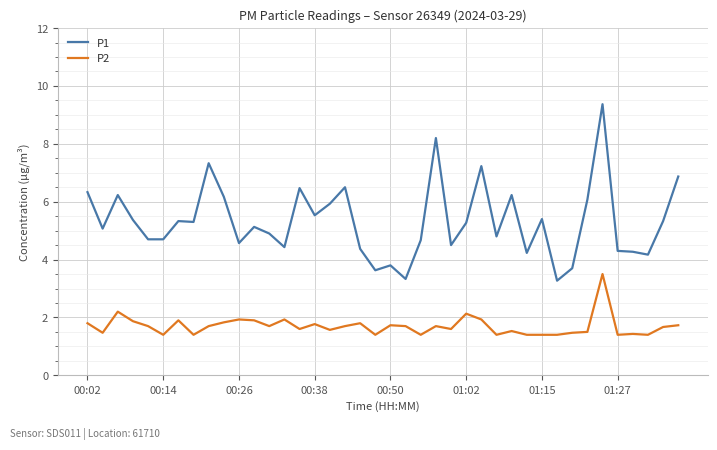

Which series has the widest spread of values?

P1